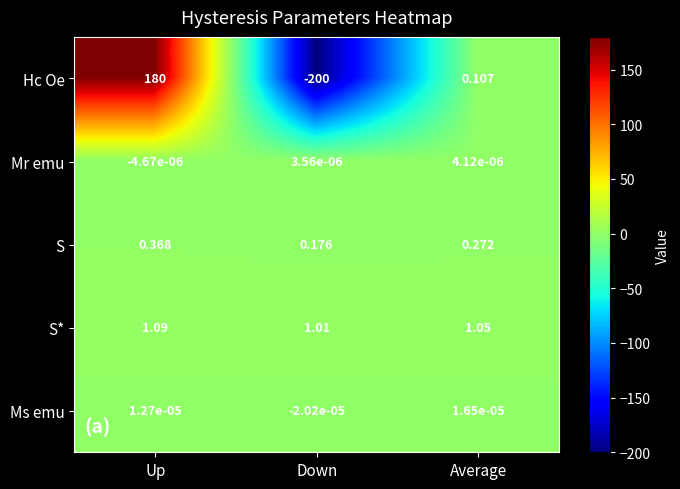

What is the total value across all series at Down?

-198.8